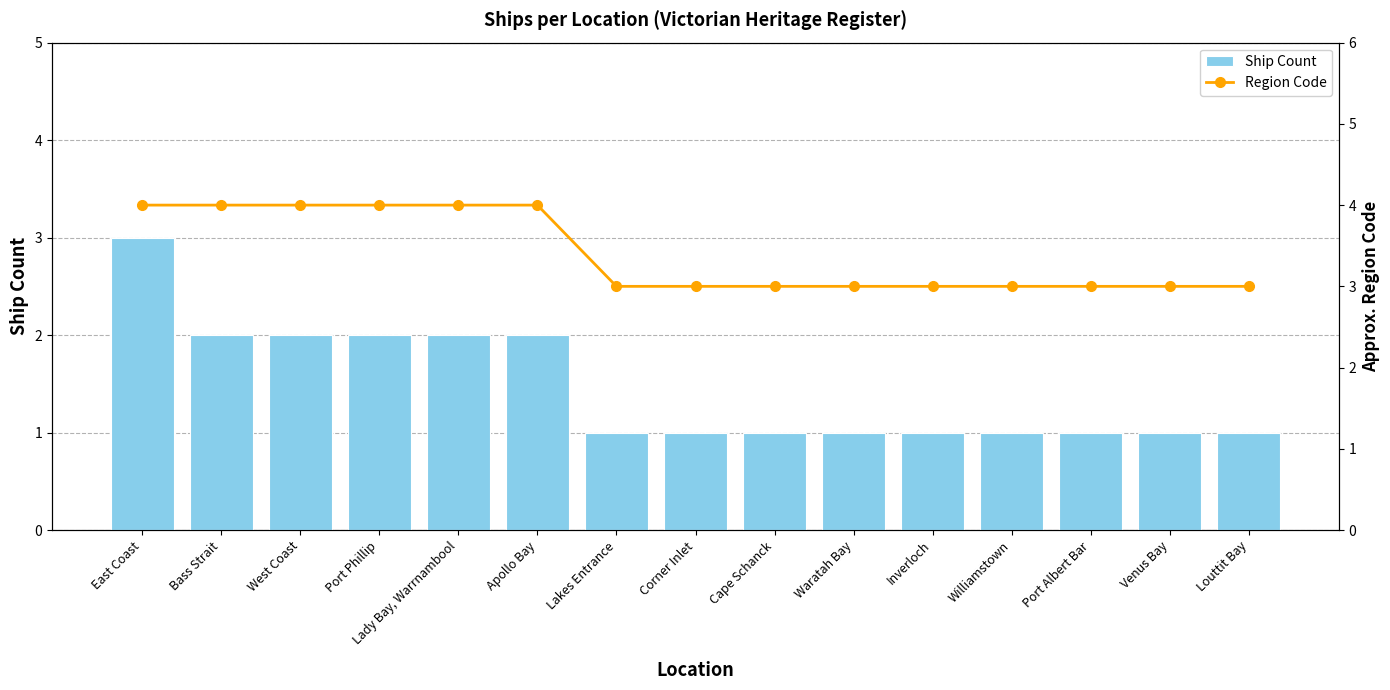

Reading left to right, list all the values displayed in this chart.

Ship Count: 3	2	2	2	2	2	1	1	1	1	1	1	1	1	1
Region Code: 4	4	4	4	4	4	3	3	3	3	3	3	3	3	3